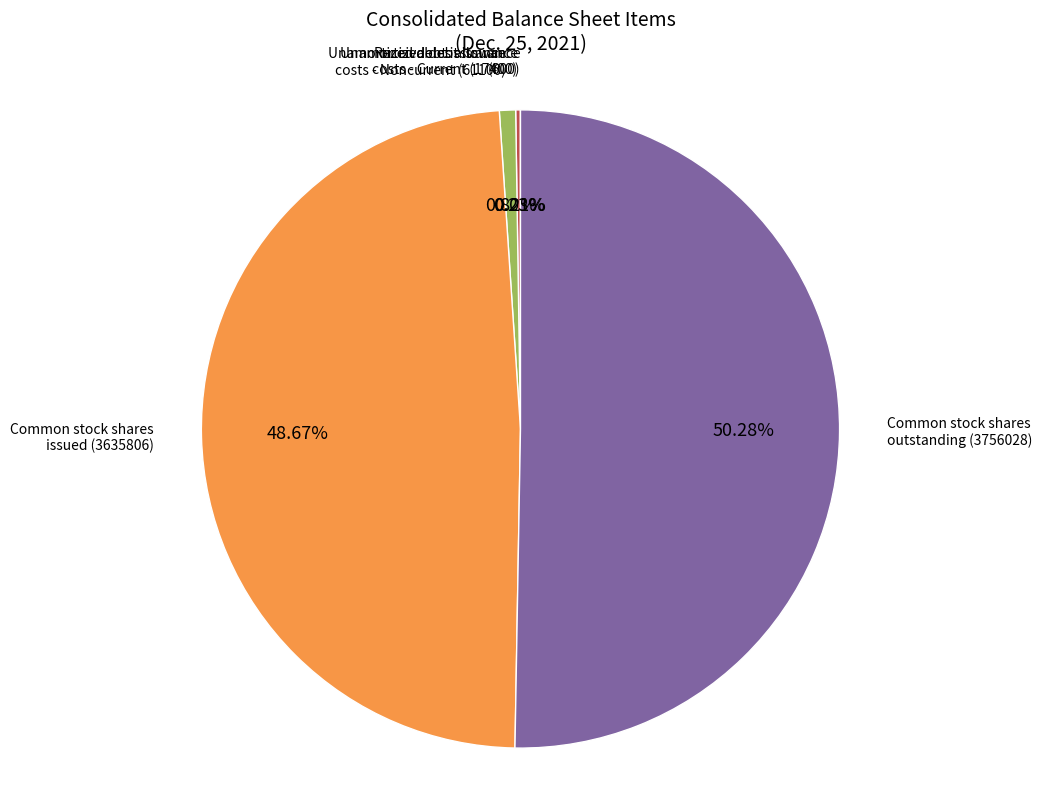

Do Common stock shares outstanding (3756028) and Unamortized debt issuance costs - Noncurrent (61100) together represent more than half of the pie?

Yes